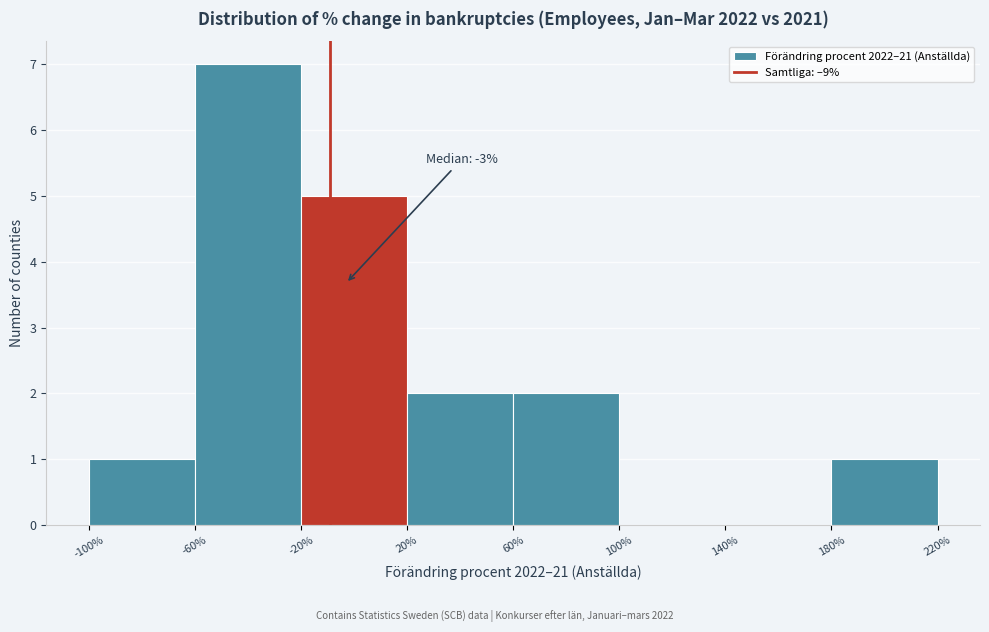

Which range on the x-axis has the tallest bar?

-60% to -20%